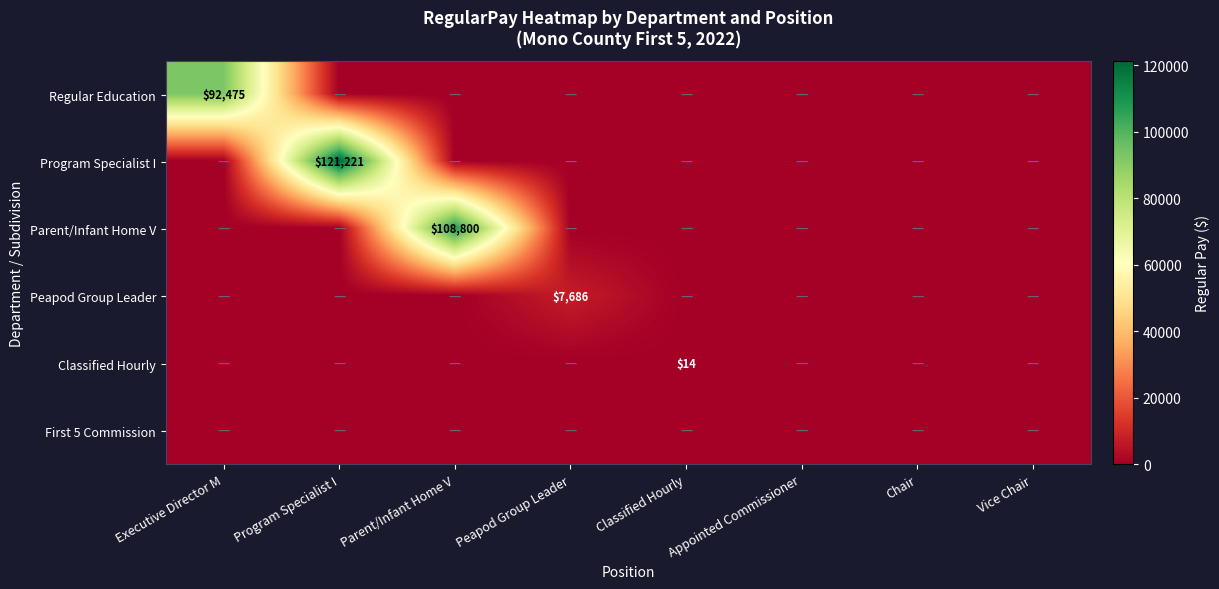

True or false: Program Specialist I has a value of 69358 at Program Specialist I.

False